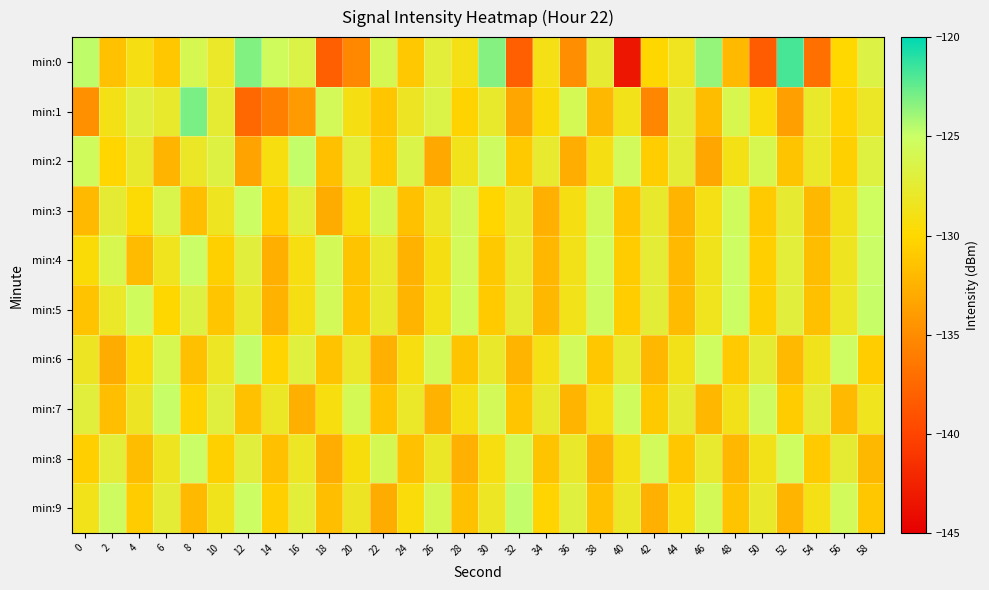

Reading right to left, transcribe all the data shown in this chart.

min:0: 58=-126.6	56=-130.1	54=-136.9	52=-121.8	50=-138.4	48=-132.1	46=-123.7	44=-128.5	42=-130.1	40=-143.3	38=-127.6	36=-134.8	34=-128.9	32=-138.2	30=-123.3	28=-129.0	26=-127.2	24=-131.1	22=-126.0	20=-135.2	18=-138.1	16=-126.6	14=-125.5	12=-123.2	10=-128.0	8=-126.1	6=-131.2	4=-129.1	2=-131.5	0=-124.7
min:1: 58=-128.1	56=-130.3	54=-127.9	52=-133.7	50=-129.5	48=-126.2	46=-131.8	44=-127.3	42=-135.4	40=-128.7	38=-132.1	36=-125.9	34=-129.6	32=-133.2	30=-127.8	28=-130.4	26=-126.5	24=-128.3	22=-131.2	20=-129.1	18=-125.7	16=-134.1	14=-135.8	12=-137.5	10=-127.5	8=-123.0	6=-127.8	4=-126.9	2=-128.9	0=-134.7
min:2: 58=-126.8	56=-130.5	54=-128.0	52=-131.3	50=-126.1	48=-128.9	46=-133.2	44=-127.4	42=-130.7	40=-125.6	38=-129.1	36=-132.8	34=-127.7	32=-131.0	30=-125.3	28=-128.6	26=-133.1	24=-126.4	22=-130.9	20=-127.2	18=-131.6	16=-124.8	14=-129.3	12=-133.5	10=-126.7	8=-128.1	6=-132.4	4=-127.8	2=-130.2	0=-125.5
min:3: 58=-125.4	56=-128.8	54=-132.1	52=-127.6	50=-130.9	48=-125.5	46=-129.0	44=-132.4	42=-127.8	40=-131.2	38=-125.8	36=-129.1	34=-132.6	32=-127.9	30=-130.2	28=-125.7	26=-128.2	24=-131.5	22=-126.0	20=-129.4	18=-132.9	16=-127.2	14=-130.6	12=-125.1	10=-128.4	8=-131.7	6=-126.3	4=-129.8	2=-127.5	0=-132.0
min:4: 58=-125.0	56=-128.4	54=-131.8	52=-127.2	50=-130.6	48=-125.2	46=-128.6	44=-132.0	42=-127.4	40=-130.8	38=-125.4	36=-128.8	34=-132.2	32=-127.7	30=-131.0	28=-125.6	26=-129.1	24=-132.5	22=-127.9	20=-131.3	18=-125.8	16=-129.2	14=-132.7	12=-127.1	10=-130.5	8=-125.0	6=-128.5	4=-131.9	2=-126.2	0=-129.7
min:5: 58=-124.9	56=-128.2	54=-131.6	52=-127.1	50=-130.5	48=-125.1	46=-128.5	44=-131.9	42=-127.3	40=-130.7	38=-125.3	36=-128.7	34=-132.1	32=-127.5	30=-130.9	28=-125.5	26=-128.9	24=-132.3	22=-127.8	20=-131.2	18=-125.7	16=-129.1	14=-132.5	12=-127.9	10=-131.2	8=-126.7	6=-130.1	4=-125.5	2=-128.0	0=-131.4
min:6: 58=-130.7	56=-125.2	54=-128.6	52=-132.0	50=-127.5	48=-130.9	46=-125.4	44=-128.8	42=-132.2	40=-127.7	38=-131.1	36=-125.6	34=-129.0	32=-132.4	30=-127.9	28=-131.3	26=-125.8	24=-129.2	22=-132.6	20=-128.0	18=-131.4	16=-126.9	14=-130.3	12=-124.8	10=-128.2	8=-131.6	6=-126.1	4=-129.5	2=-132.9	0=-128.3
min:7: 58=-128.5	56=-132.0	54=-127.4	52=-130.8	50=-125.3	48=-128.8	46=-132.2	44=-127.6	42=-131.0	40=-125.5	38=-129.0	36=-132.4	34=-127.8	32=-131.2	30=-125.7	28=-129.1	26=-132.5	24=-128.0	22=-131.4	20=-125.9	18=-129.3	16=-132.7	14=-128.1	12=-131.5	10=-127.0	8=-130.4	6=-124.9	4=-128.3	2=-131.7	0=-127.1
min:8: 58=-132.1	56=-127.5	54=-130.9	52=-125.4	50=-128.8	48=-132.2	46=-127.7	44=-131.1	42=-125.6	40=-129.0	38=-132.5	36=-127.9	34=-131.3	32=-125.8	30=-129.2	28=-132.6	26=-128.1	24=-131.5	22=-126.0	20=-129.4	18=-132.8	16=-128.2	14=-131.6	12=-127.1	10=-130.5	8=-125.0	6=-128.4	4=-131.8	2=-127.2	0=-130.6
min:9: 58=-131.1	56=-125.6	54=-129.0	52=-132.4	50=-127.9	48=-131.3	46=-125.8	44=-129.2	42=-132.6	40=-128.1	38=-131.5	36=-126.9	34=-130.3	32=-124.8	30=-128.2	28=-131.6	26=-126.1	24=-129.5	22=-132.9	20=-128.3	18=-131.7	16=-127.2	14=-130.6	12=-125.1	10=-128.6	8=-132.0	6=-127.4	4=-130.8	2=-125.3	0=-128.7